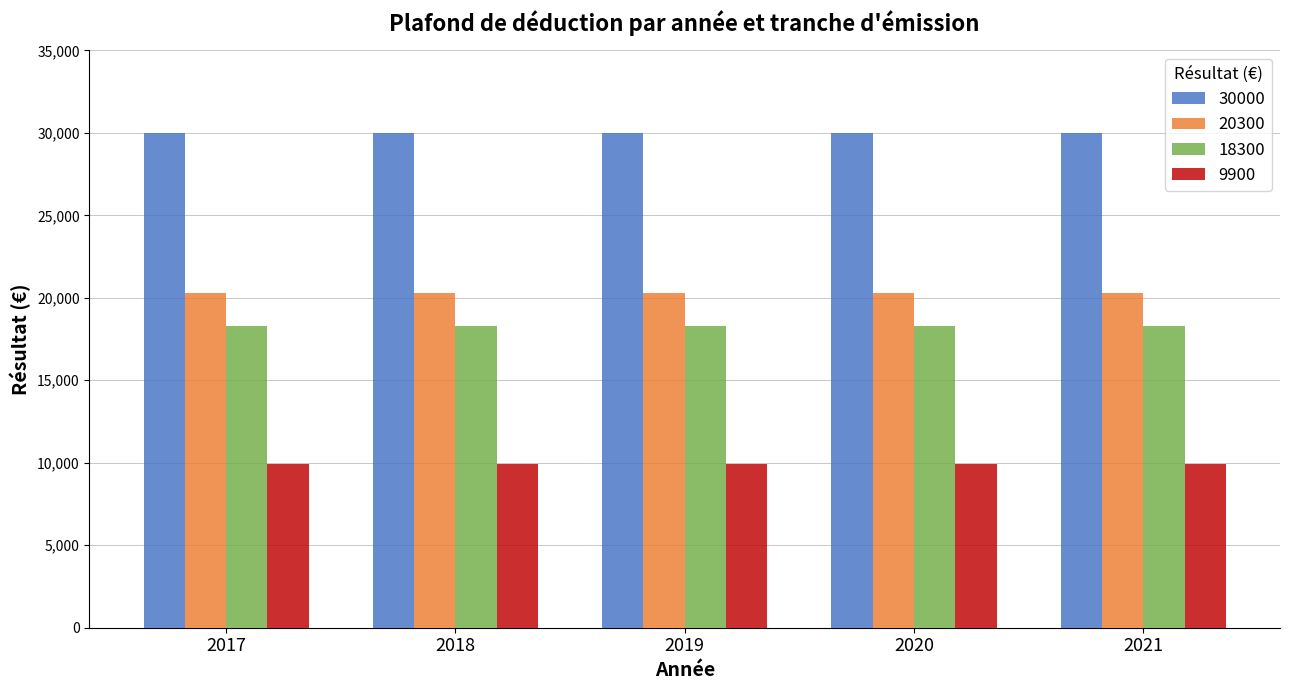

Reading right to left, extract all data points from this chart.

30000: 2021=30000	2020=30000	2019=30000	2018=30000	2017=30000
20300: 2021=20300	2020=20300	2019=20300	2018=20300	2017=20300
18300: 2021=18300	2020=18300	2019=18300	2018=18300	2017=18300
9900: 2021=9900	2020=9900	2019=9900	2018=9900	2017=9900